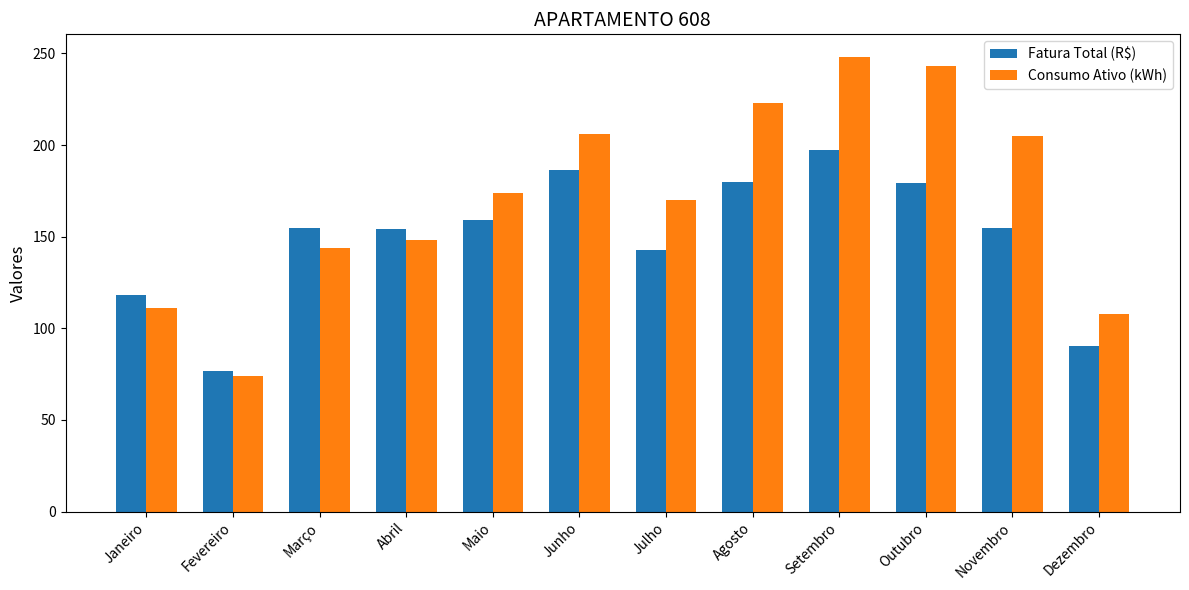

What is the difference between the second highest and minimum values in the Fatura Total (R$) series?

109.6